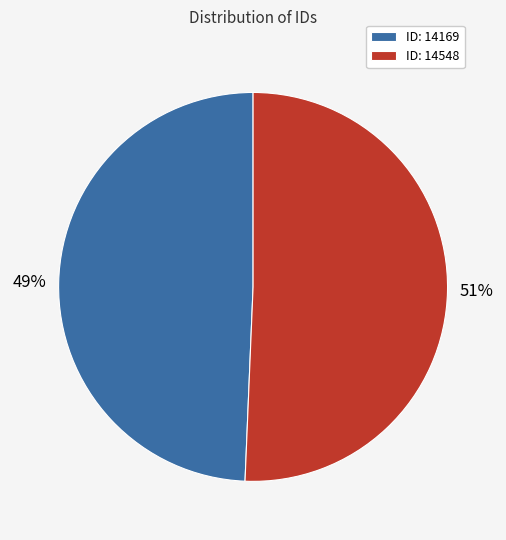

Which category has the smallest portion of the pie?

ID: 14169